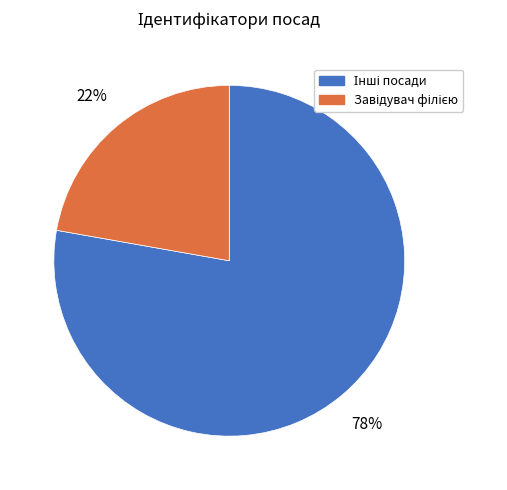

To the nearest percent, what is the average slice percentage?

50%